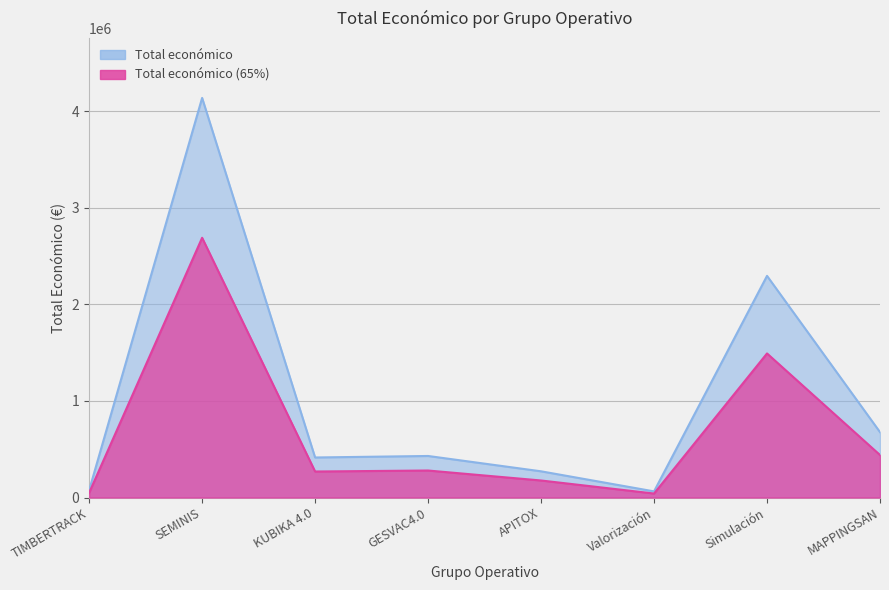

What is the change in value from TIMBERTRACK to SEMINIS?

+4063818